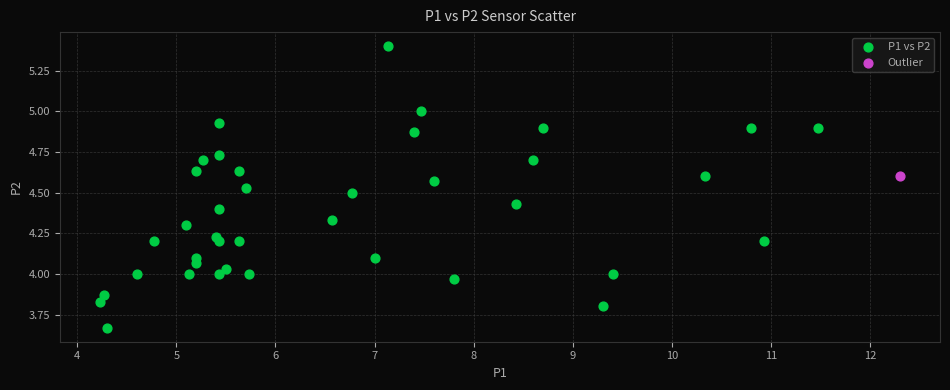

What are all the series names shown in the legend?

P1 vs P2, Outlier